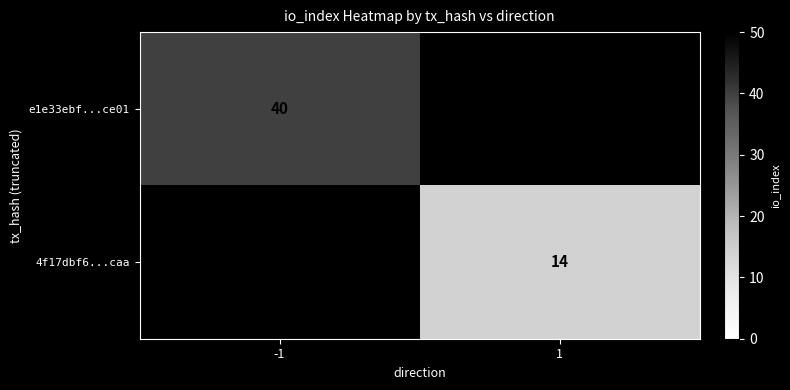

The value of e1e33ebf...ce01 at -1 is 11. True or false?

False